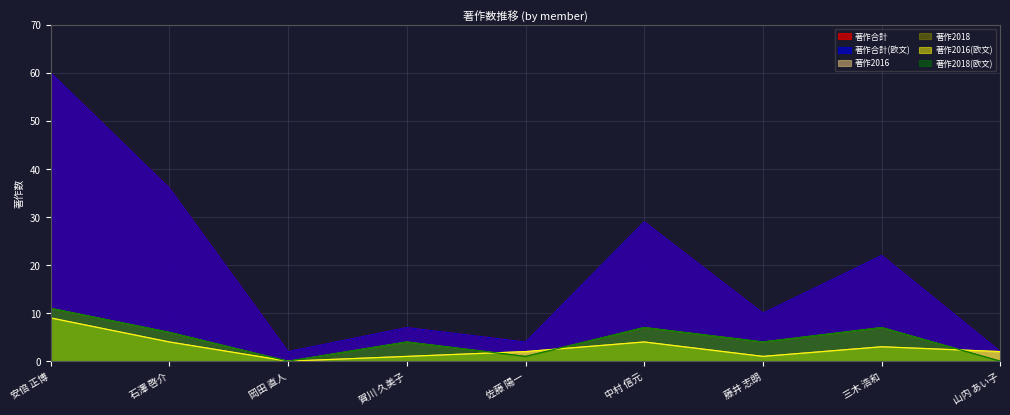

Is it true that 著作2016(欧文) equals 4 at 石澤 啓介?

True